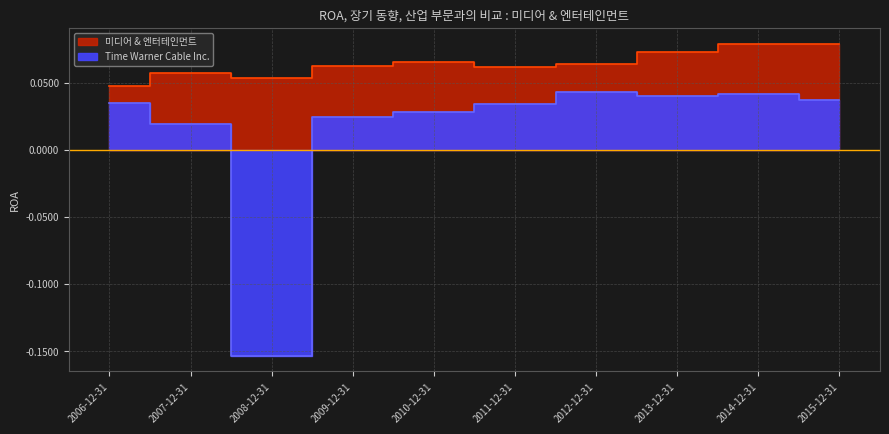

Which series has the largest range (max minus min)?

Time Warner Cable Inc.